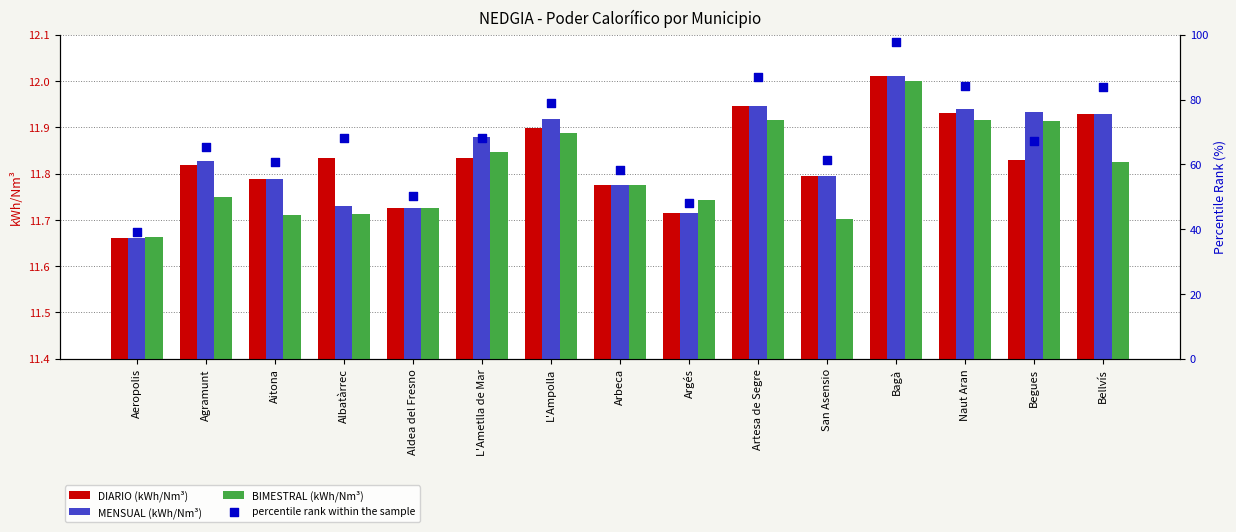

At which category is the sum across all series the highest?

Bagà